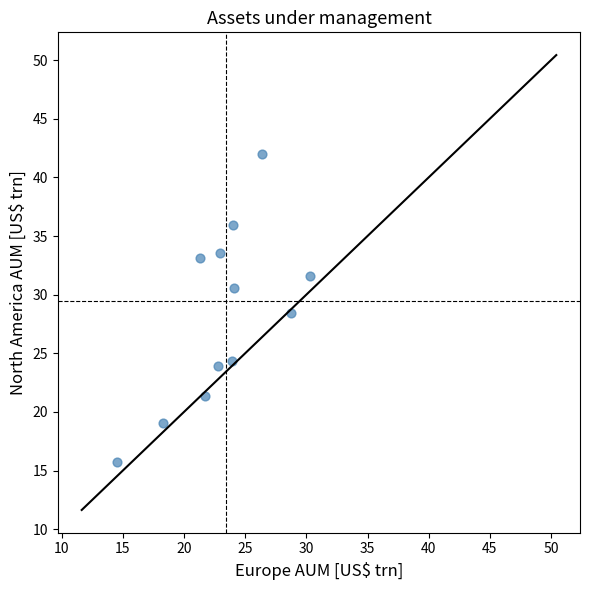

What Y value in the scatter plot is closest to 28?

28.4